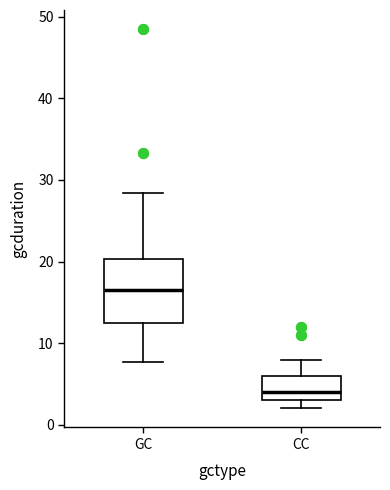

Reading left to right, read every box against the y-axis: the position of its median line, the range the box covers, and the ends of its whiskers. The values are not printed on the chart, so give them approximately, as read against the axis.

GC: median 17, box 12 to 20, whiskers 8 to 28
CC: median 4, box 3 to 6, whiskers 2 to 8